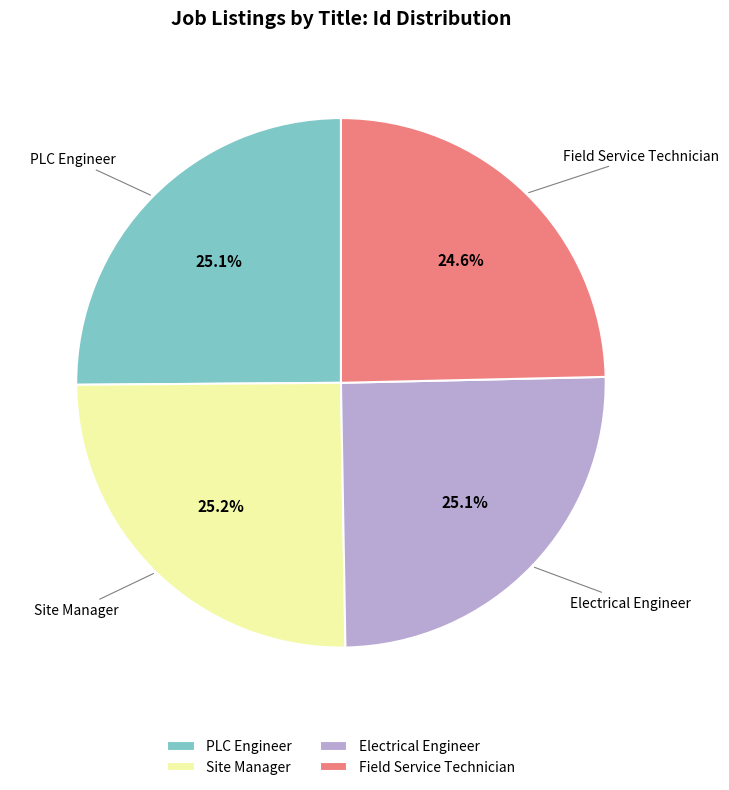

Count the number of slices in the pie.

4